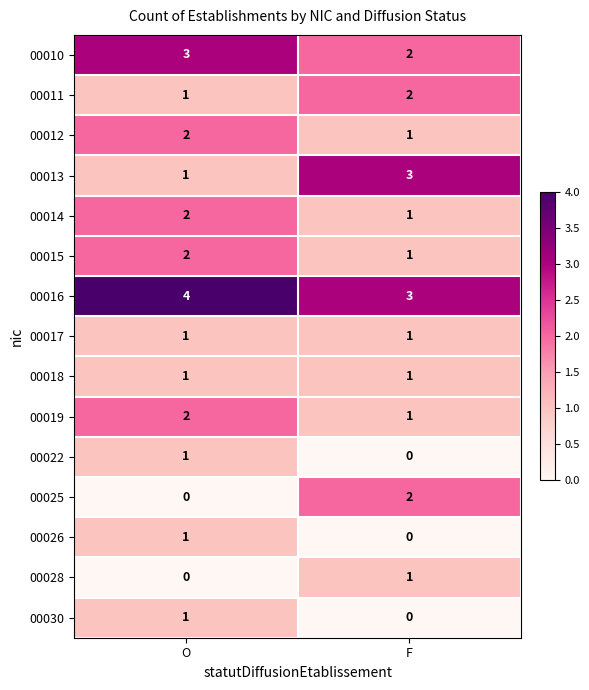

What is the difference between the highest and lowest values at O?

4